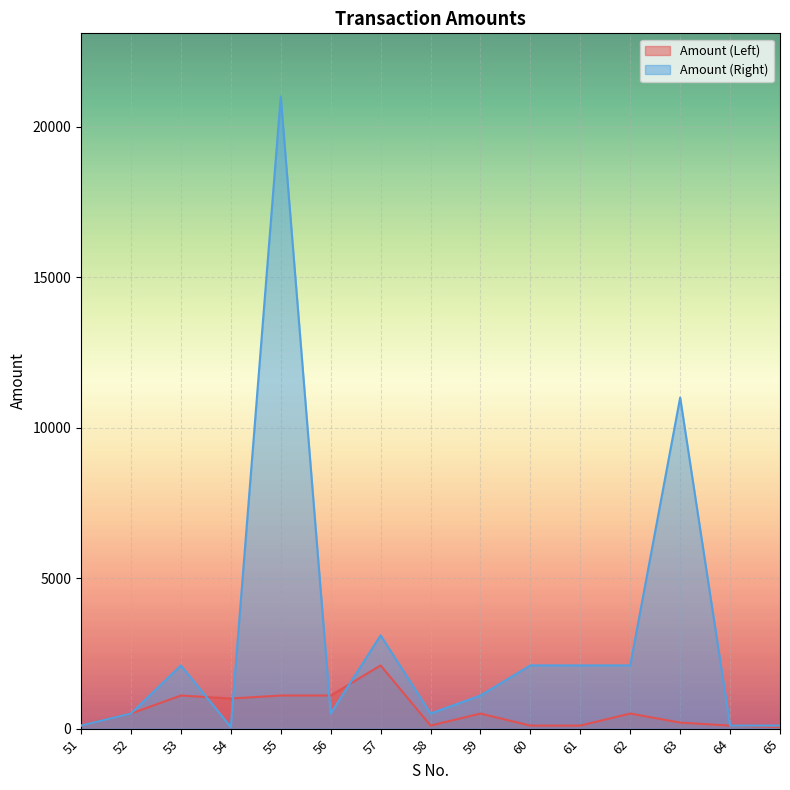

Is the value of Amount (Right) at 54 greater than the value of Amount (Left) at 54?

No